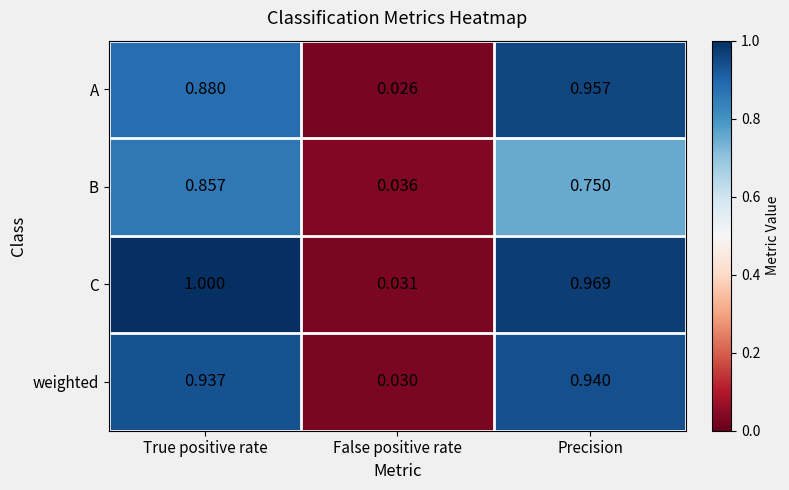

Which series changed the most between True positive rate and False positive rate?

C